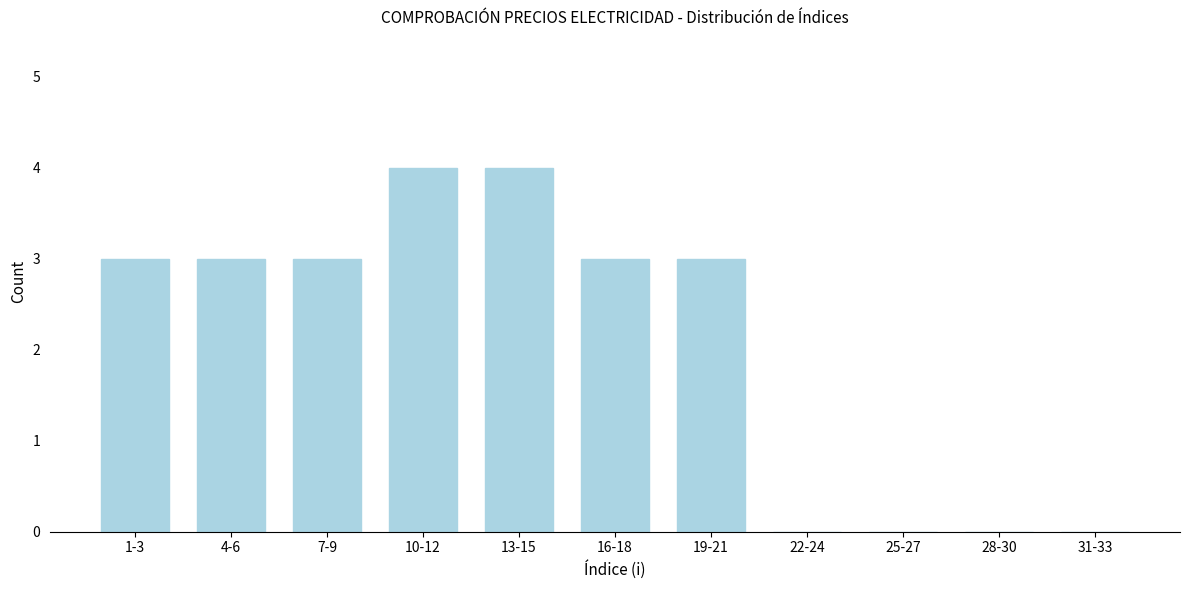

Reading right to left, extract all data points from this chart.

31-33=0	28-30=0	25-27=0	22-24=0	19-21=3	16-18=3	13-15=4	10-12=4	7-9=3	4-6=3	1-3=3